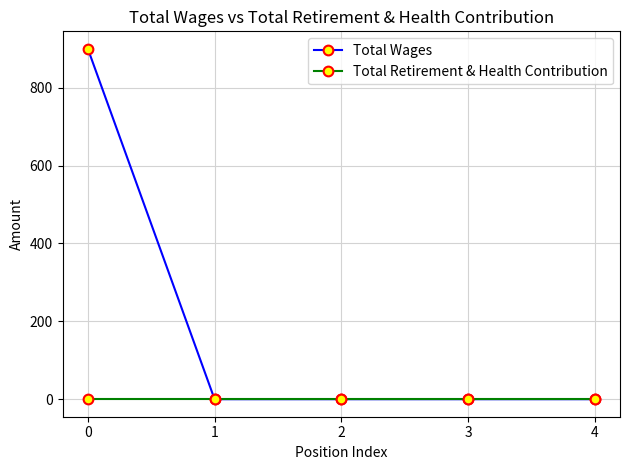

Reading left to right, what are all the values shown in this chart?

Total Wages: 0=900	1=0	2=0	3=0	4=0
Total Retirement & Health Contribution: 0=0	1=0	2=0	3=0	4=0